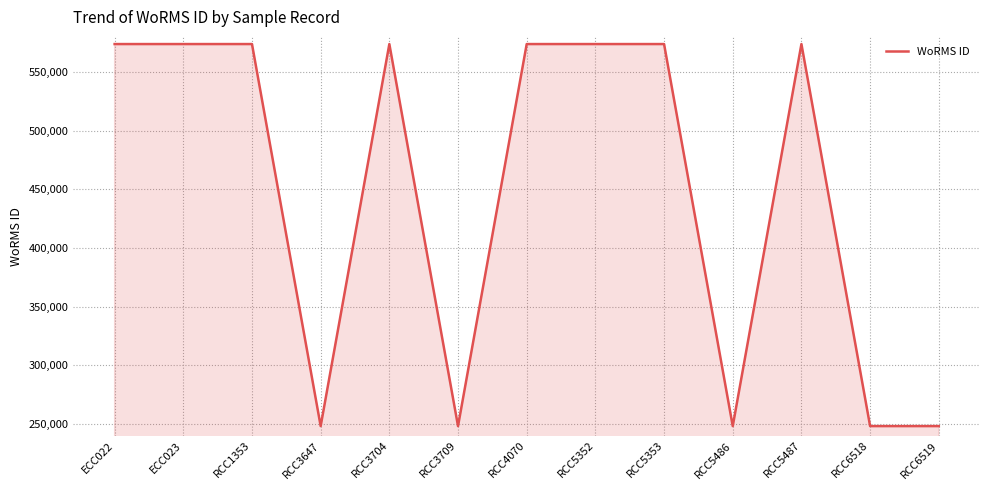

What is the smallest value displayed?

248124